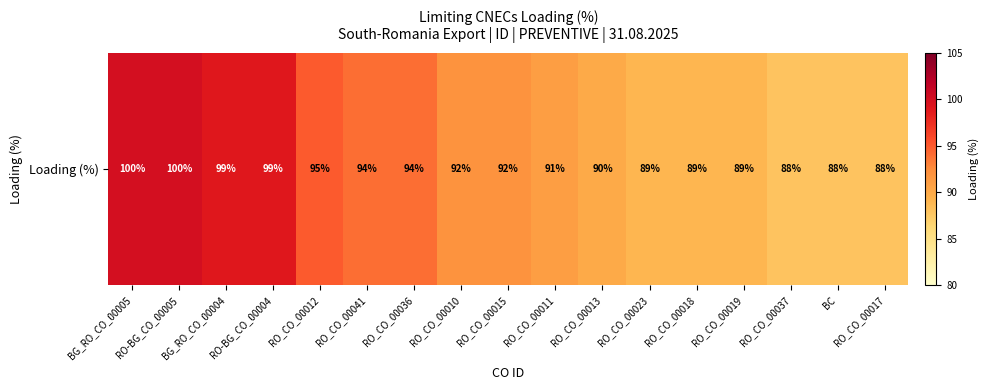

The value at RO-BG_CO_00004 is 142. True or false?

False